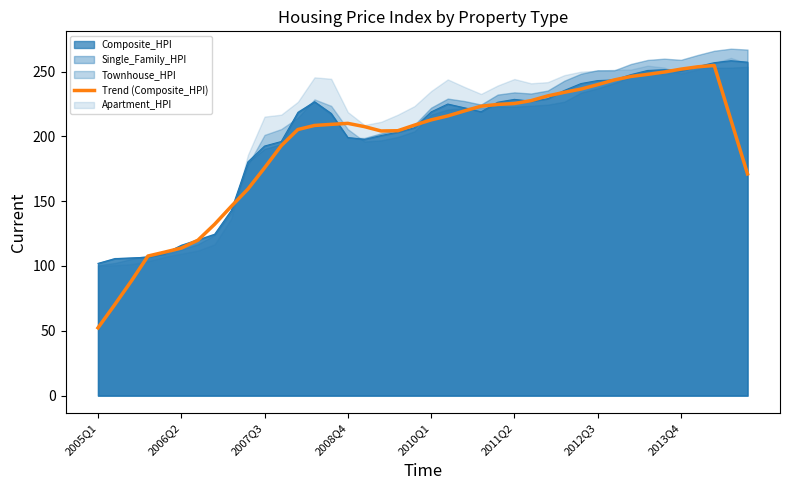

Which category has the lowest value in the Trend (Composite_HPI) series?

2005Q1